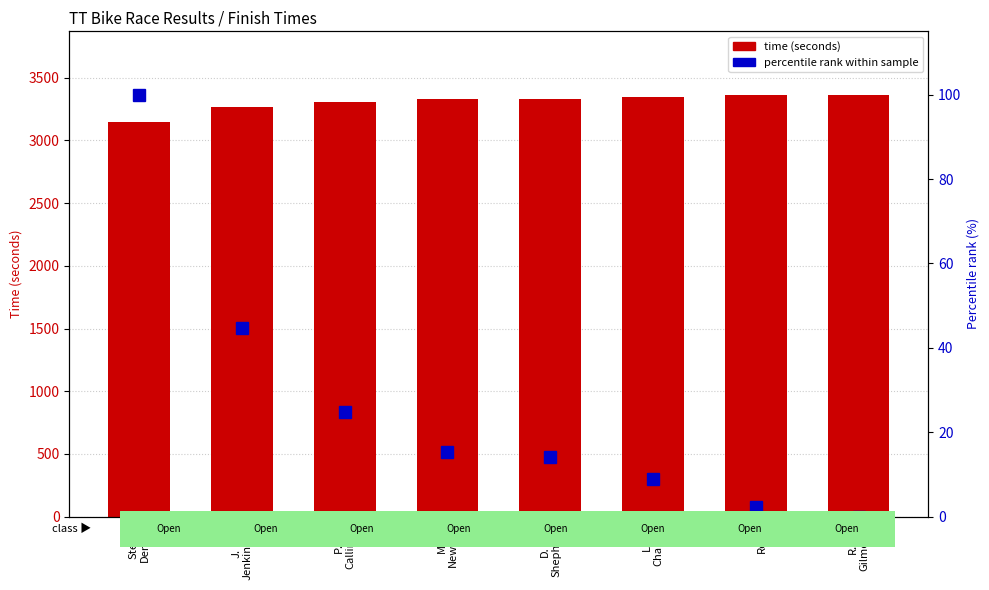

At which category is the sum across all series the highest?

R.
Gilmour.